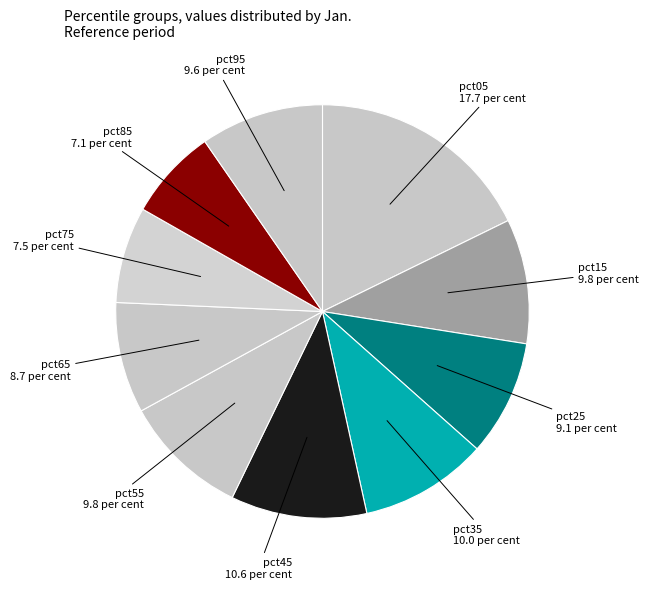

How many slices are in this pie chart?

10